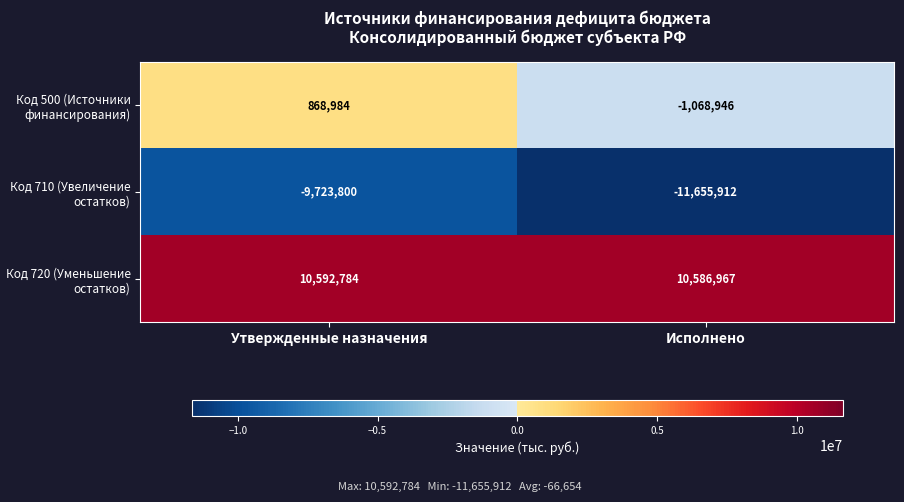

Which series has the largest total across all categories?

Код 720 (Уменьшение остатков)